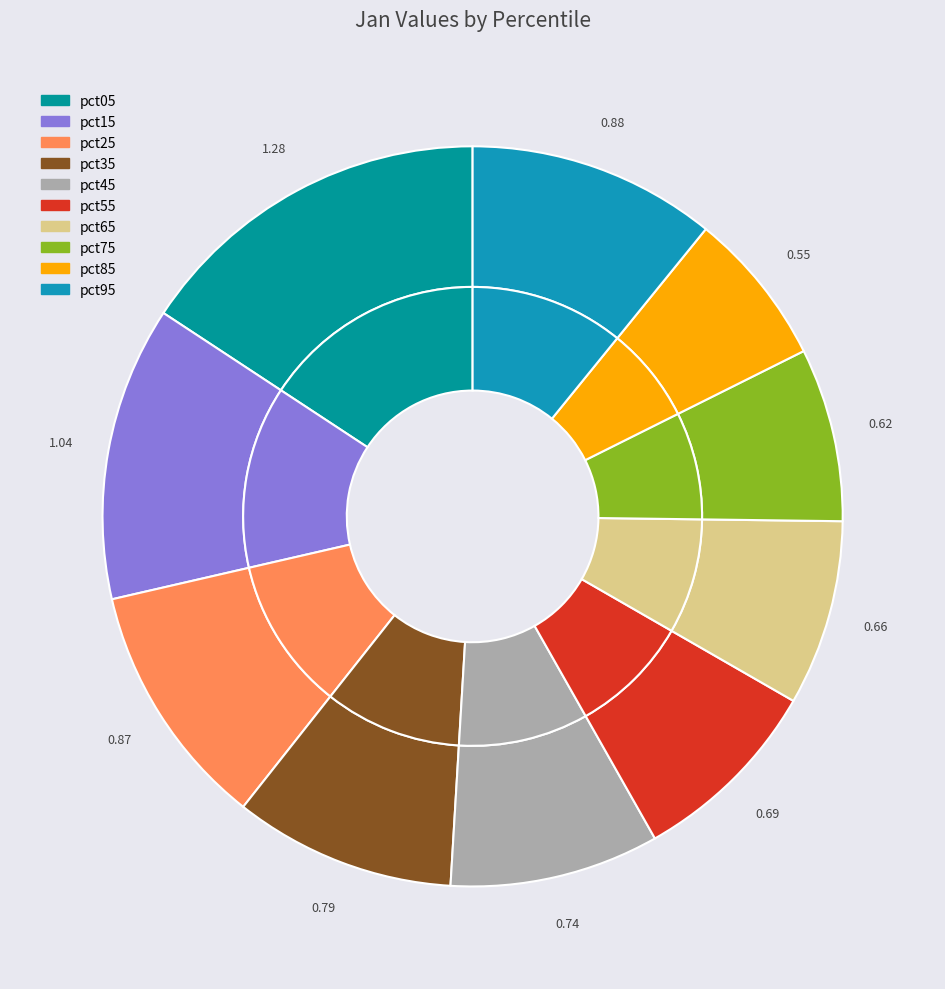

What percentage is the pct55 slice, to the nearest percent?

8%